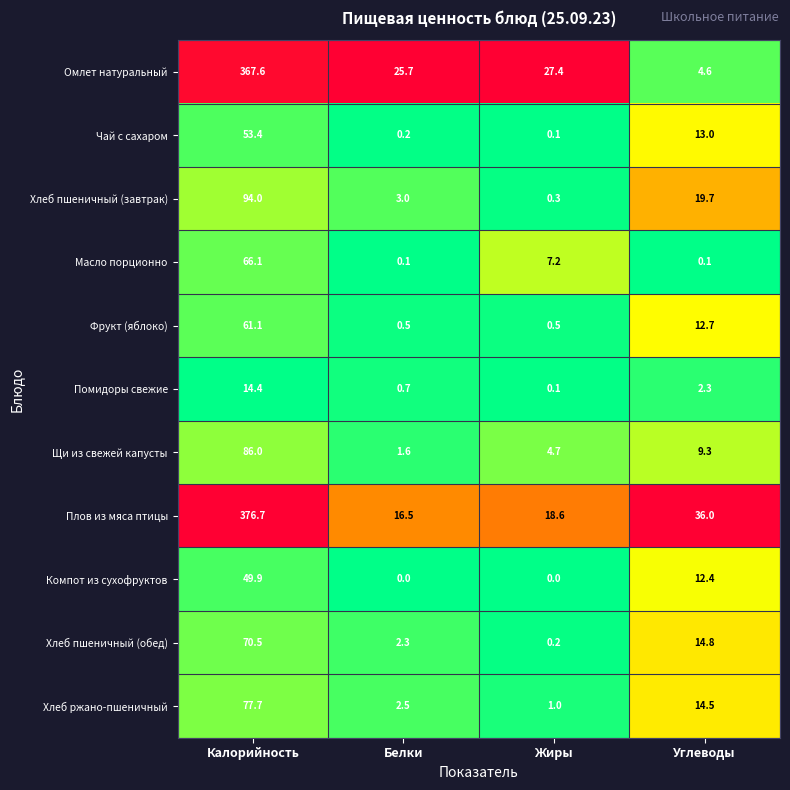

At Белки, list the series in order from largest to smallest.

Омлет натуральный, Плов из мяса птицы, Хлеб пшеничный (завтрак), Хлеб ржано-пшеничный, Хлеб пшеничный (обед), Щи из свежей капусты, Помидоры свежие, Фрукт (яблоко), Чай с сахаром, Масло порционно, Компот из сухофруктов